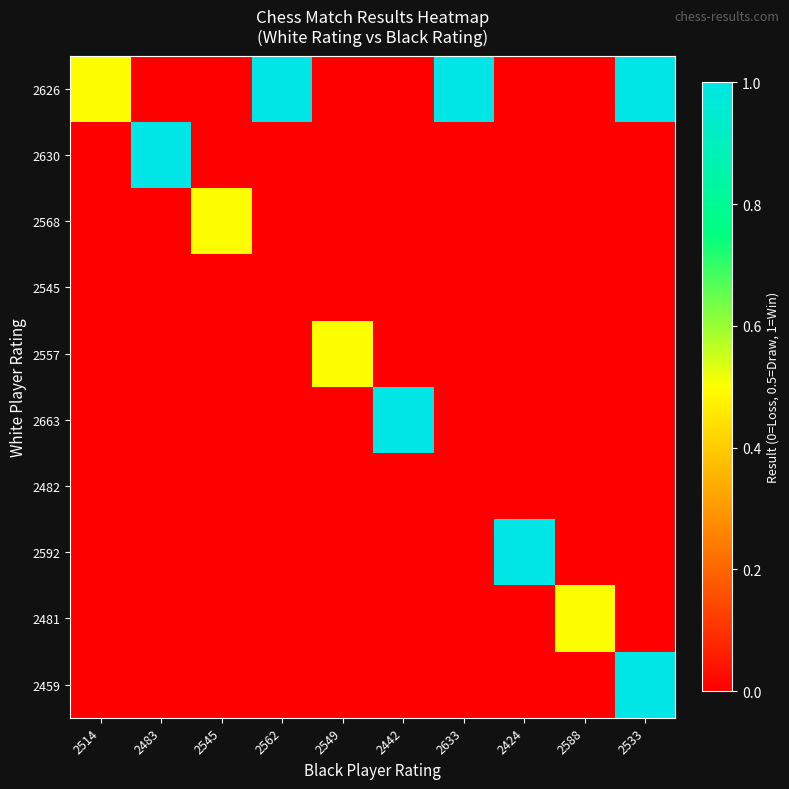

Between 2514 and 2424, which series saw the biggest shift?

2592